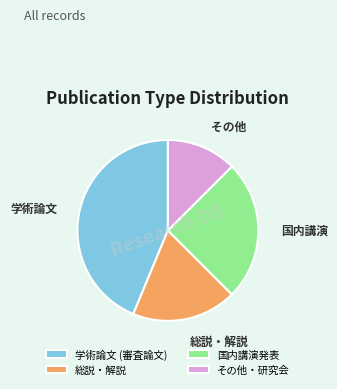

Does any single category account for the majority?

No